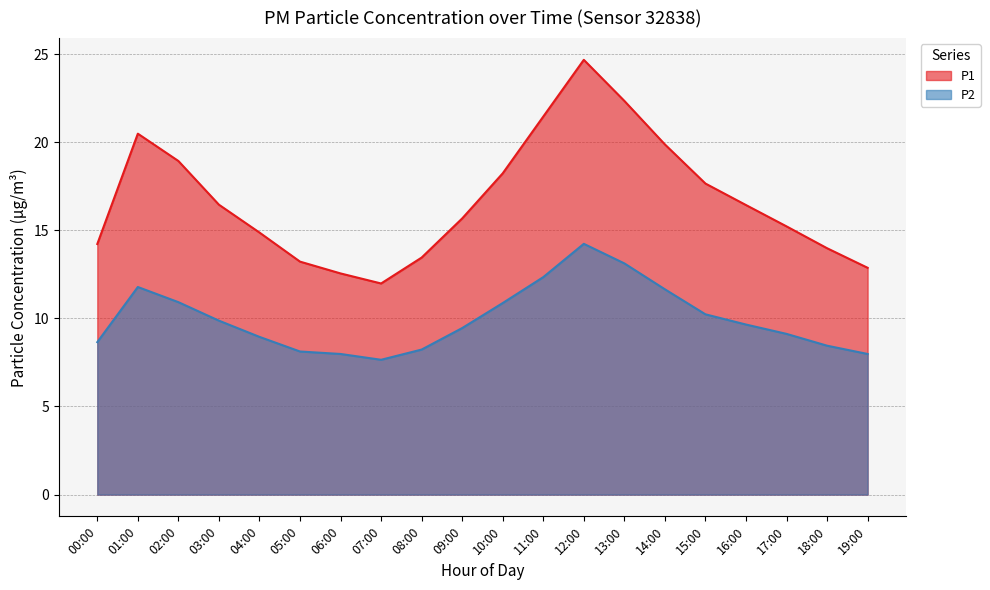

How many categories are shown in the chart?

20